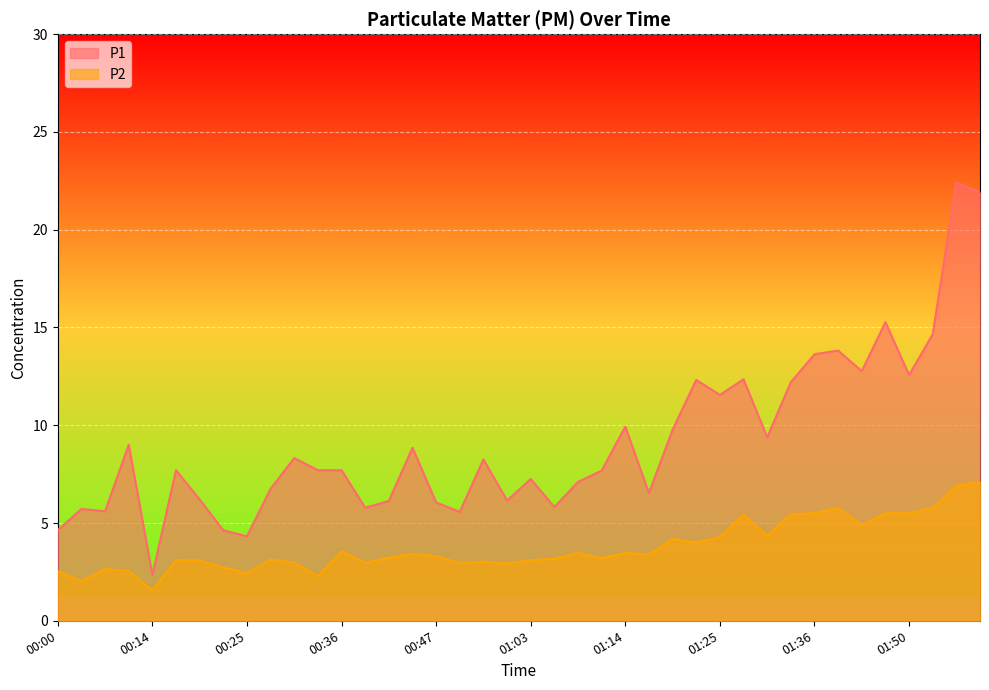

Which series has the largest total across all categories?

P1